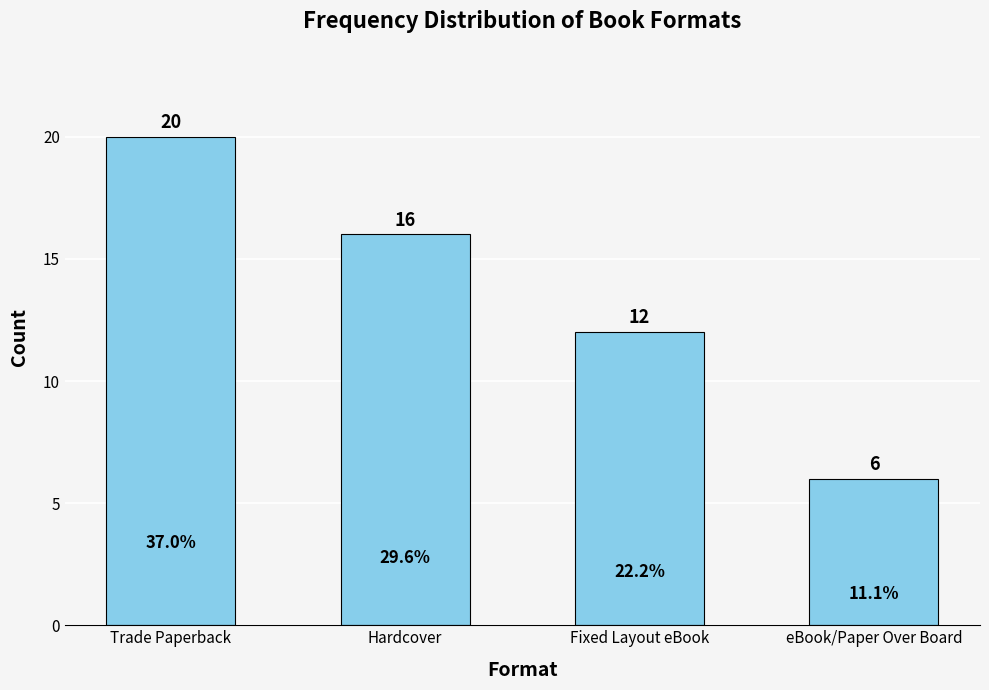

What is the minimum value shown in the chart?

6